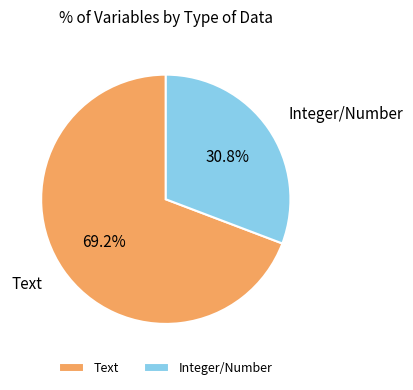

What is the majority slice?

Text